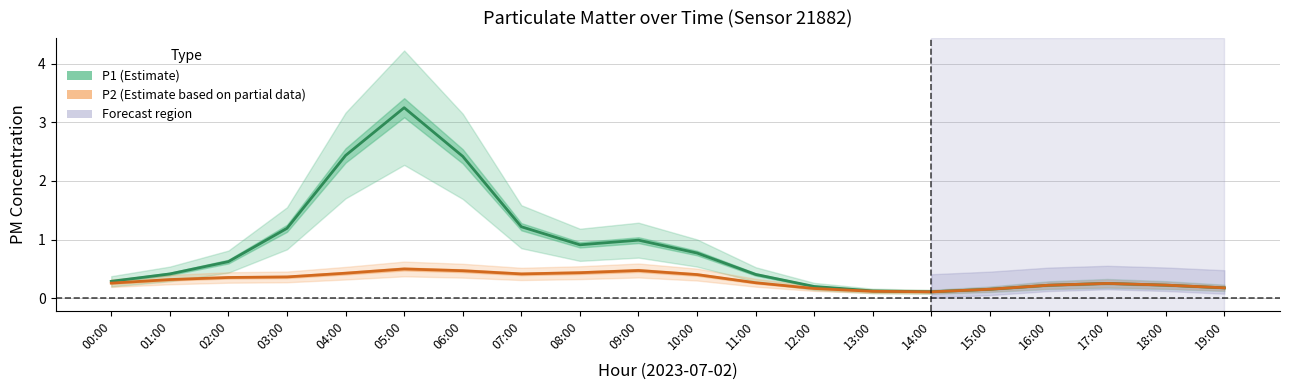

At which category is the sum across all series the highest?

05:00